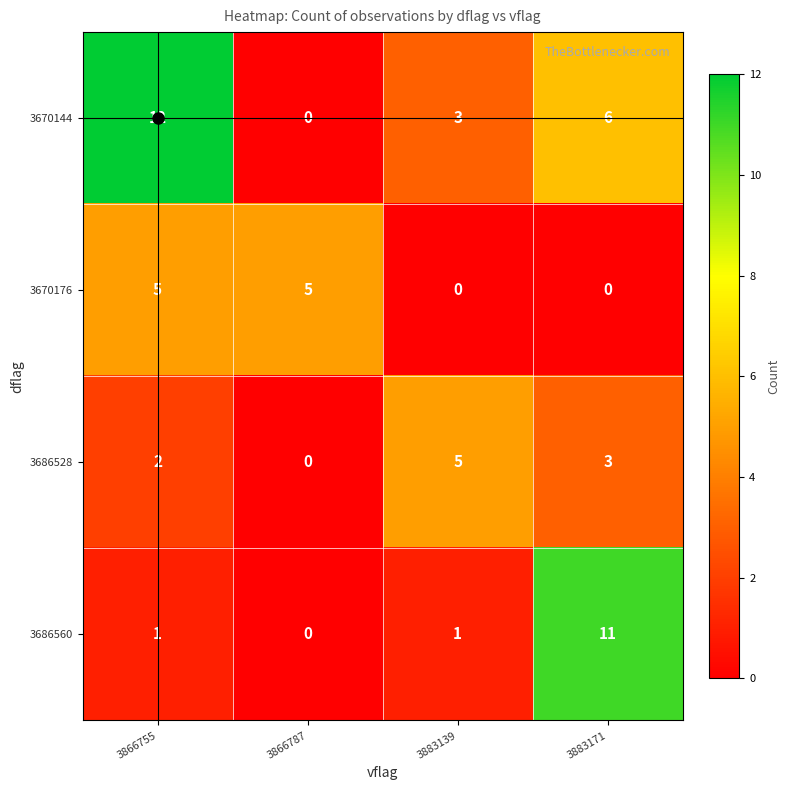

What is the total value across all series at 3883139?

9